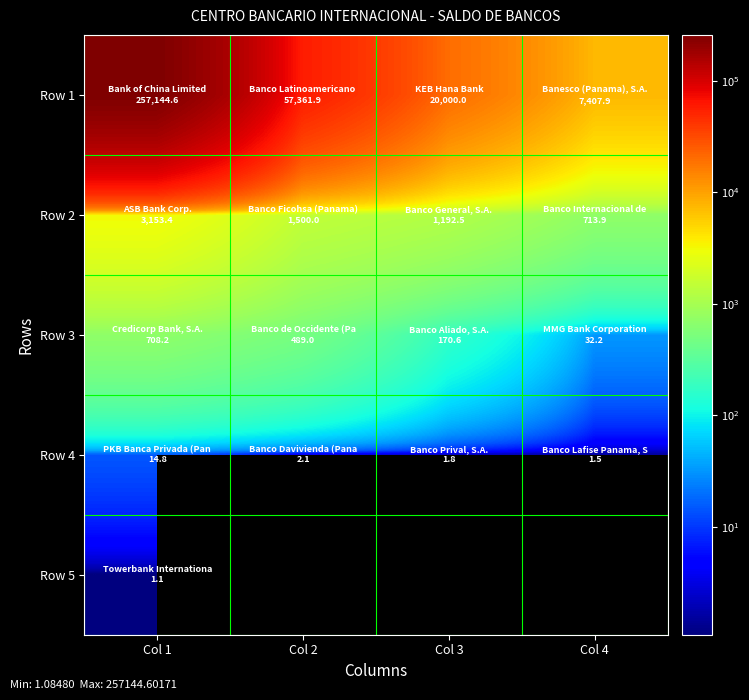

What is the difference between the highest and lowest values at Col 4?

7406.4